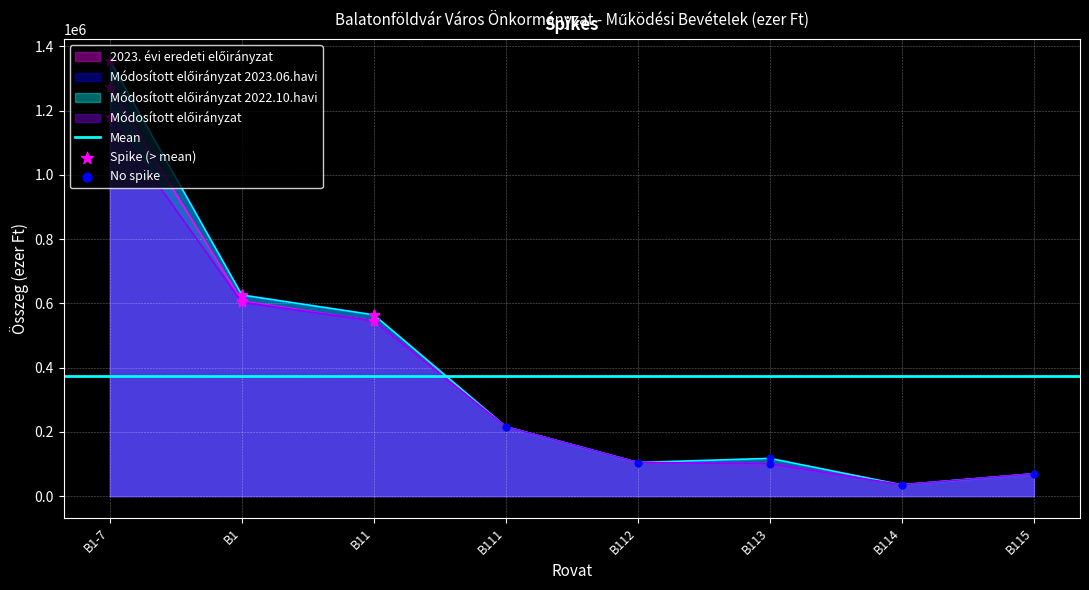

Which series has the largest Y range (max minus min)?

Módosított előirányzat 2023.06.havi